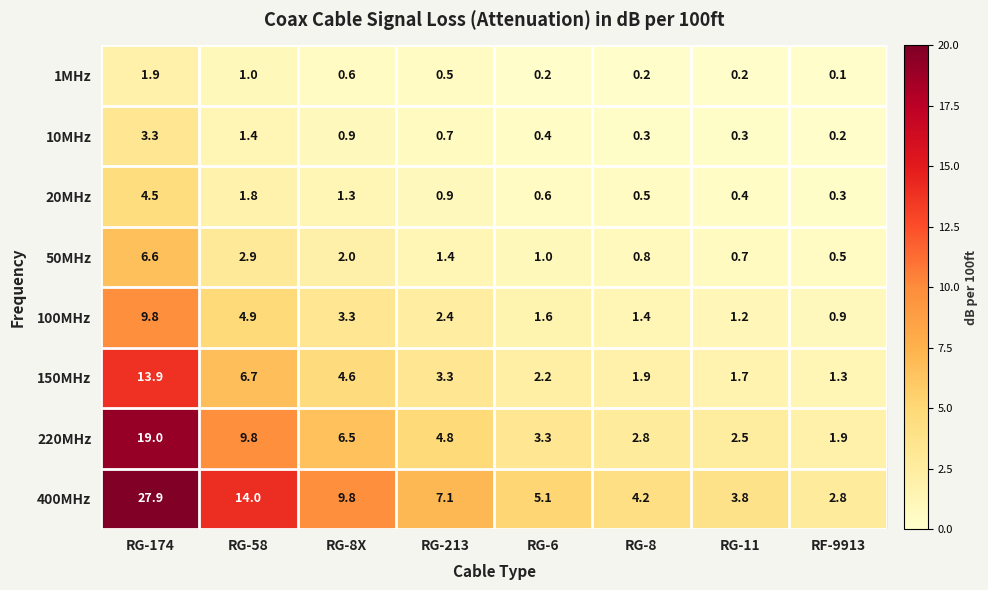

What is the greatest value displayed?

27.9